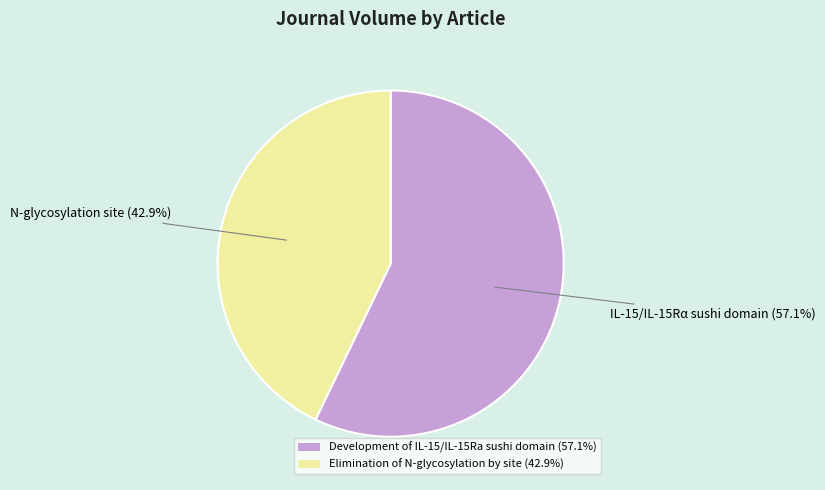

What is the total percentage of Elimination of N-glycosylation by site (42.9%) and Development of IL-15/IL-15Ra sushi domain (57.1%)?

100.0%